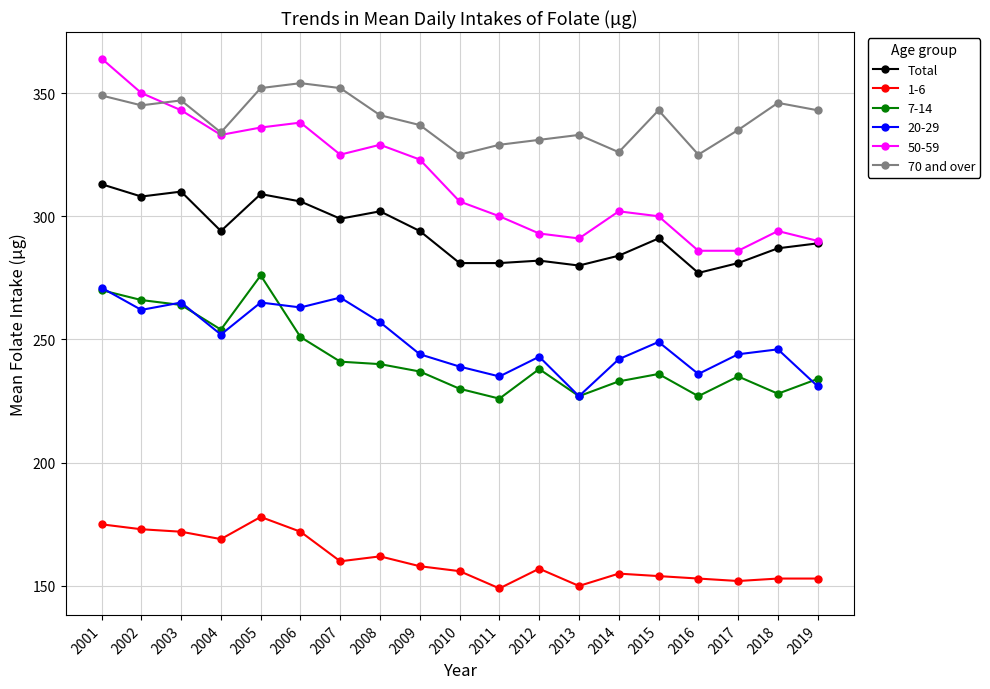

True or false: 1-6 and Total intersect in this chart.

False